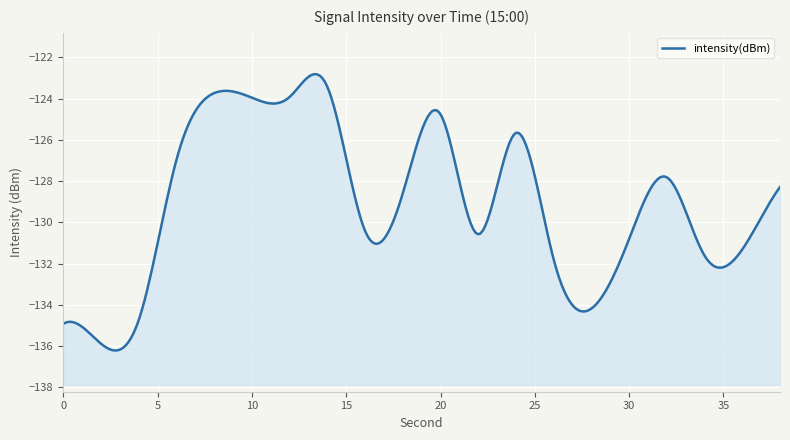

At which label is the value closest to -129?

18